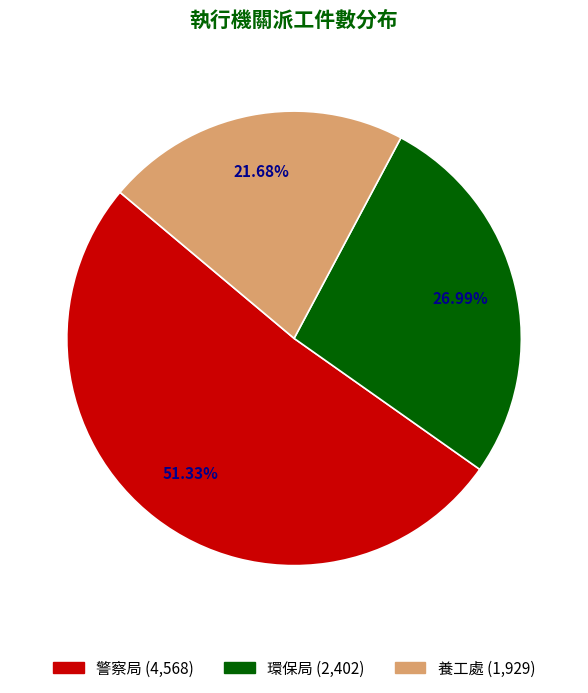

Is 環保局 the majority of the pie?

No